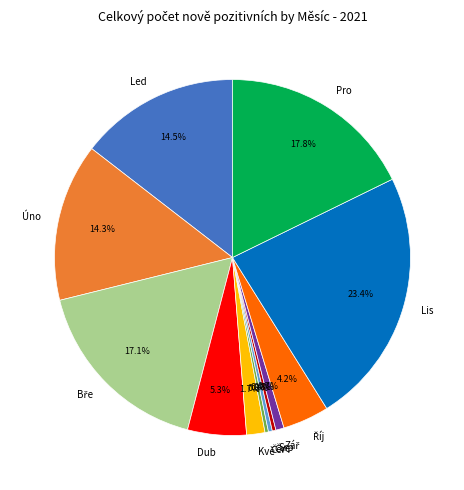

How much of the chart is everything except Lis?

76.6%